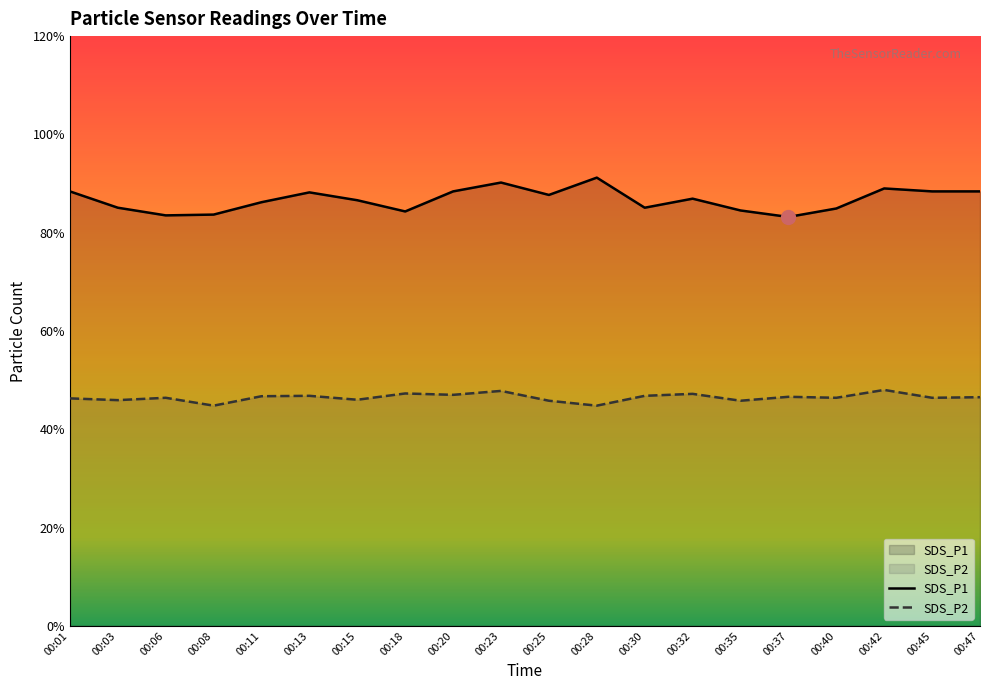

Where is the first local minimum for SDS_P1?

00:06